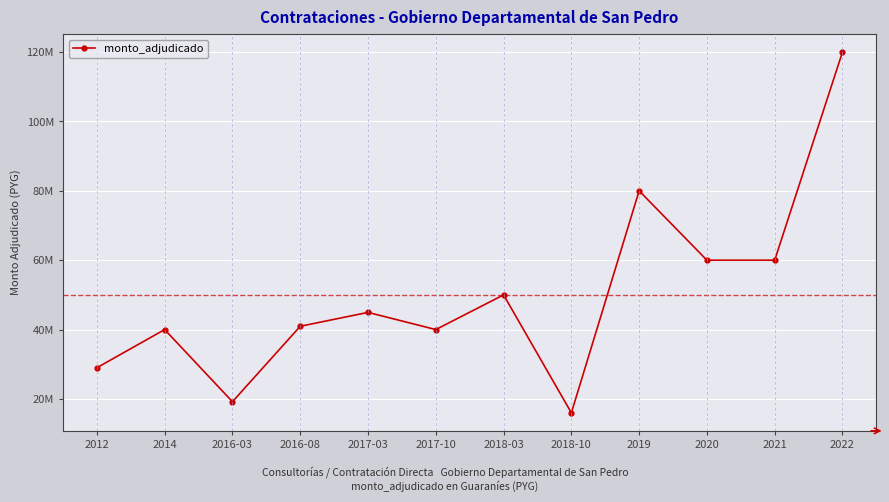

Read the value at 2016-03.

19200000